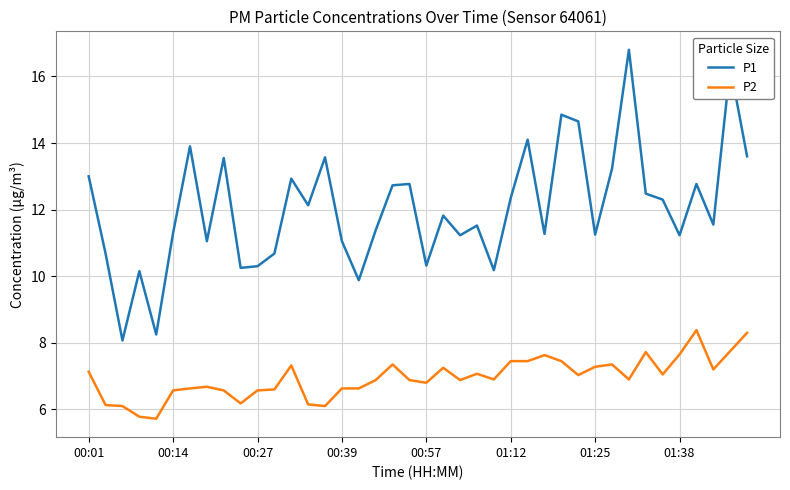

List the series in order of their overall mean, highest first.

P1, P2